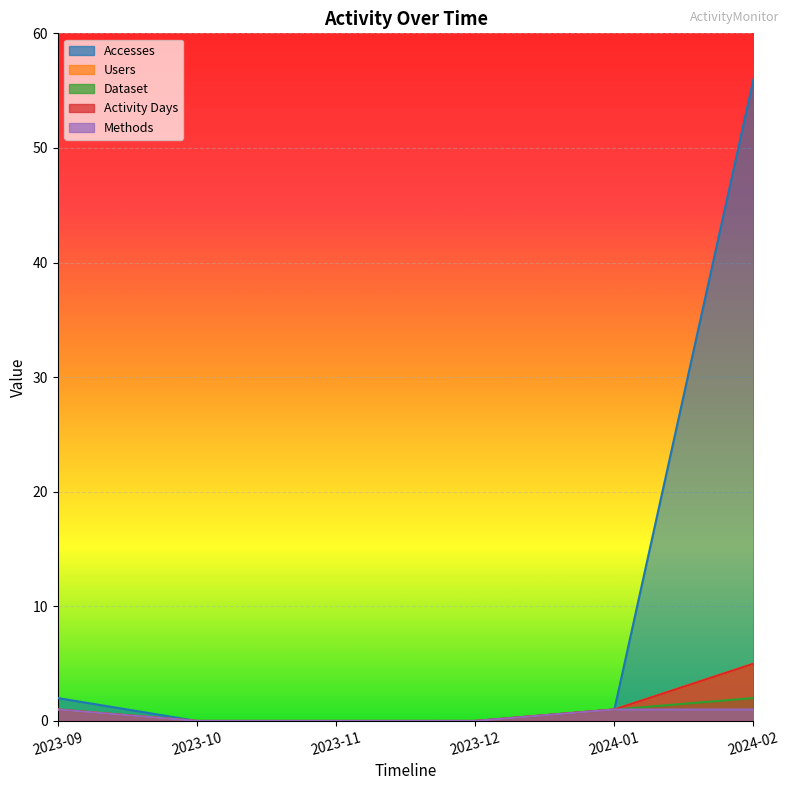

How many distinct data groups are displayed?

5